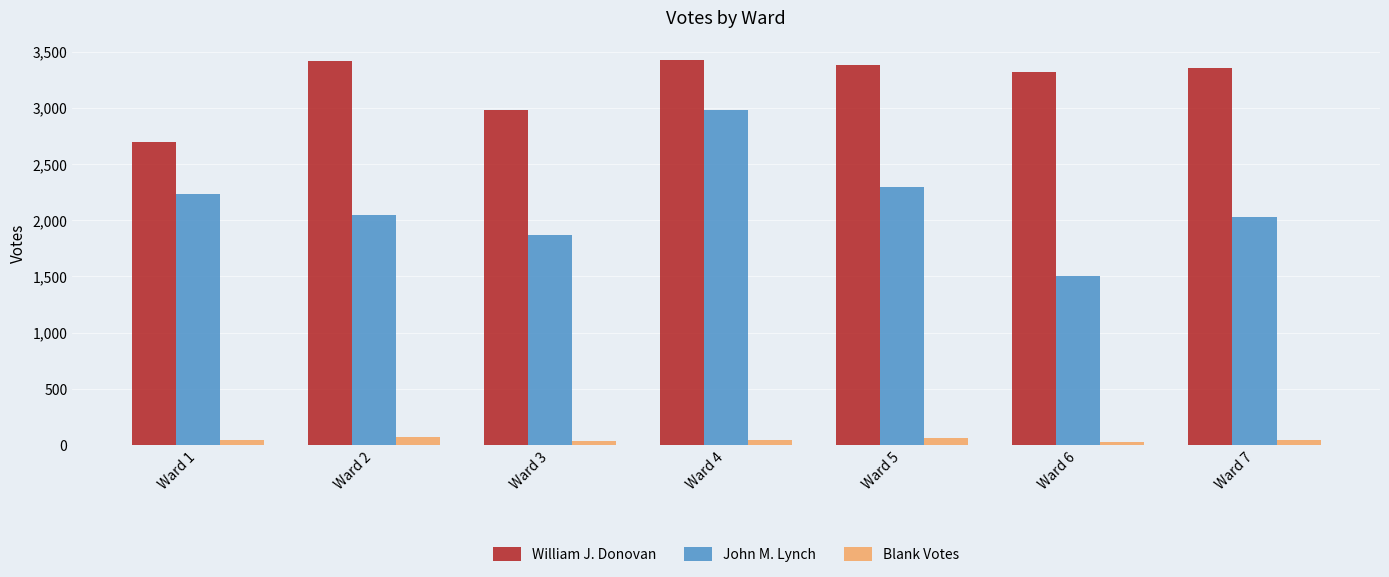

Rank the series at Ward 6 from highest to lowest value.

William J. Donovan, John M. Lynch, Blank Votes